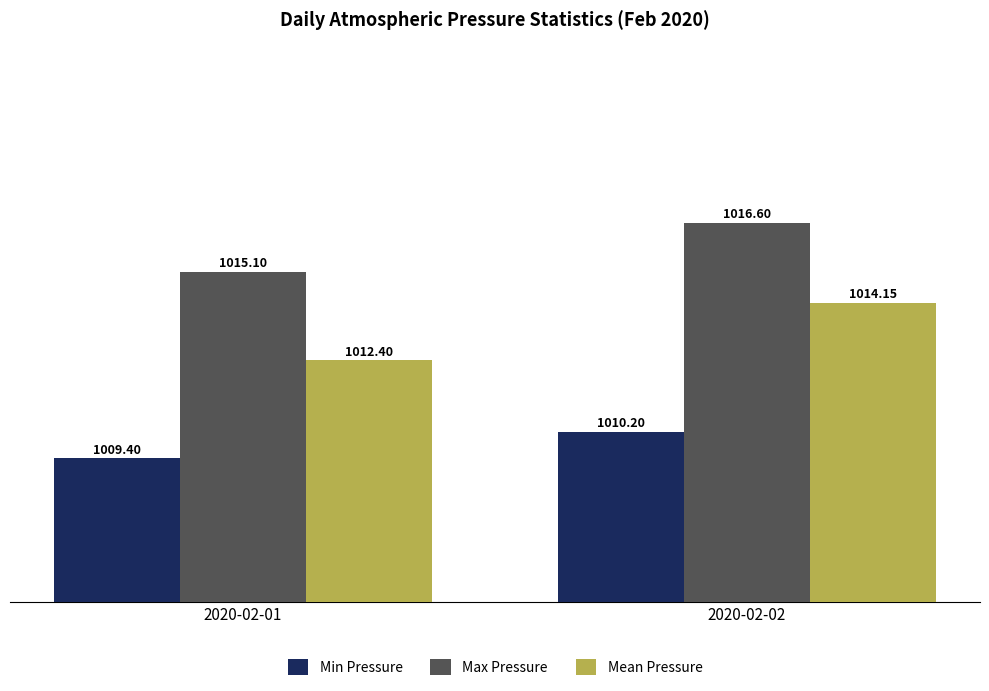

What is the difference between the maximum and minimum values in the Min Pressure series?

0.8